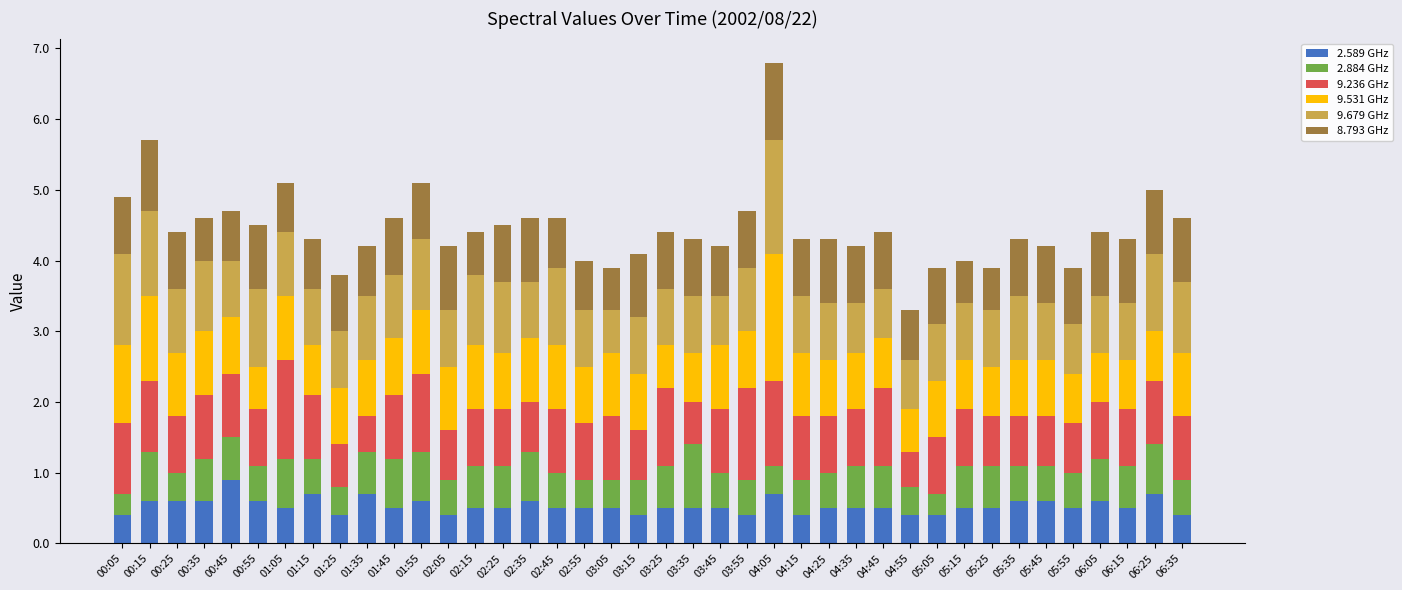

Does the chart contain any negative values?

No